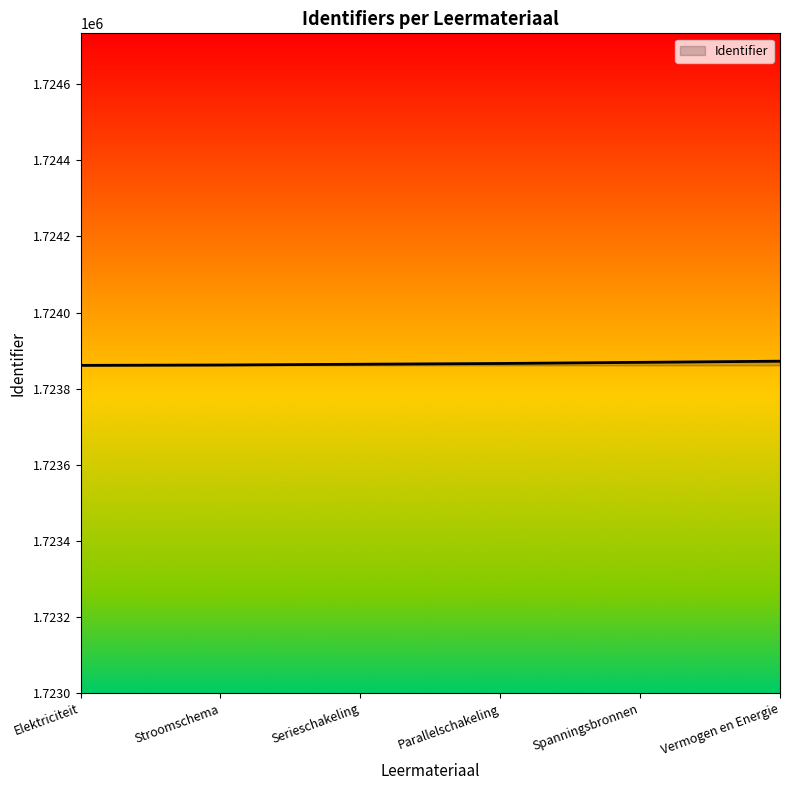

What is the ratio of the value at Parallelschakeling to the value at Vermogen en Energie?

1.0